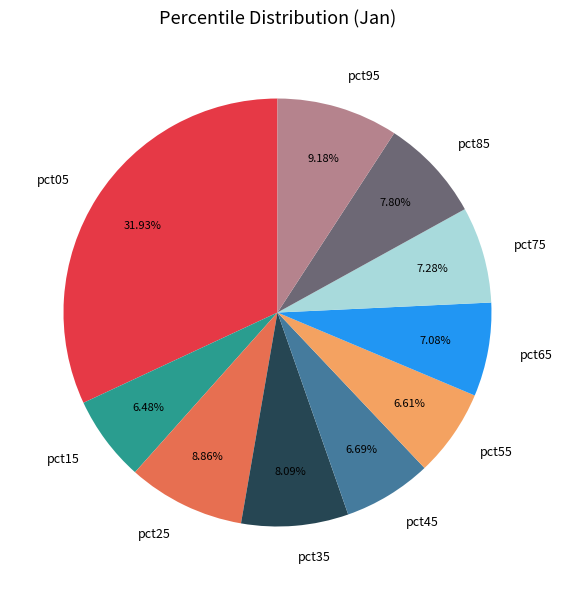

Does any single category account for the majority?

No